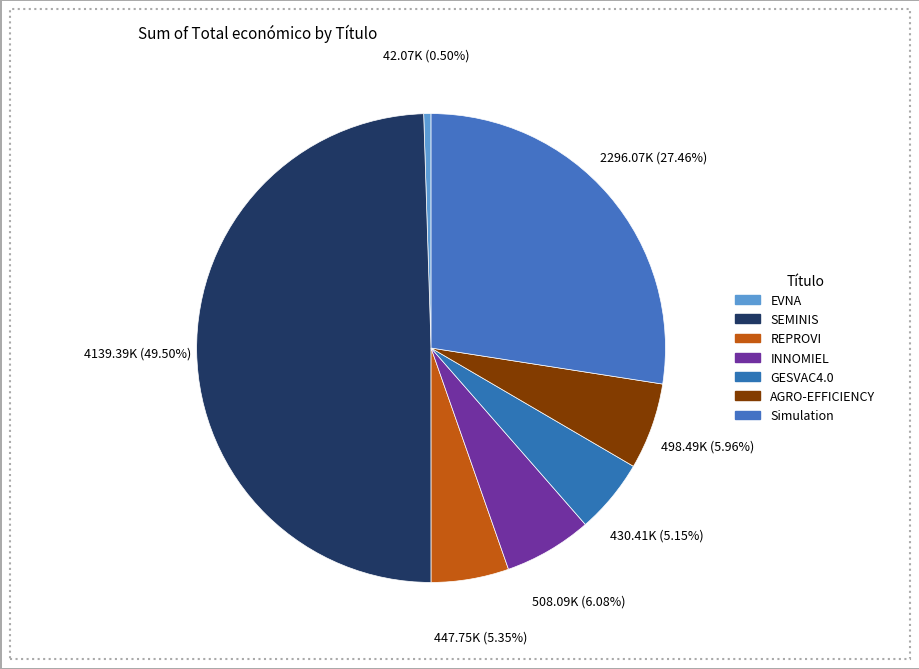

Which has a higher value, GESVAC4.0 or AGRO-EFFICIENCY?

AGRO-EFFICIENCY